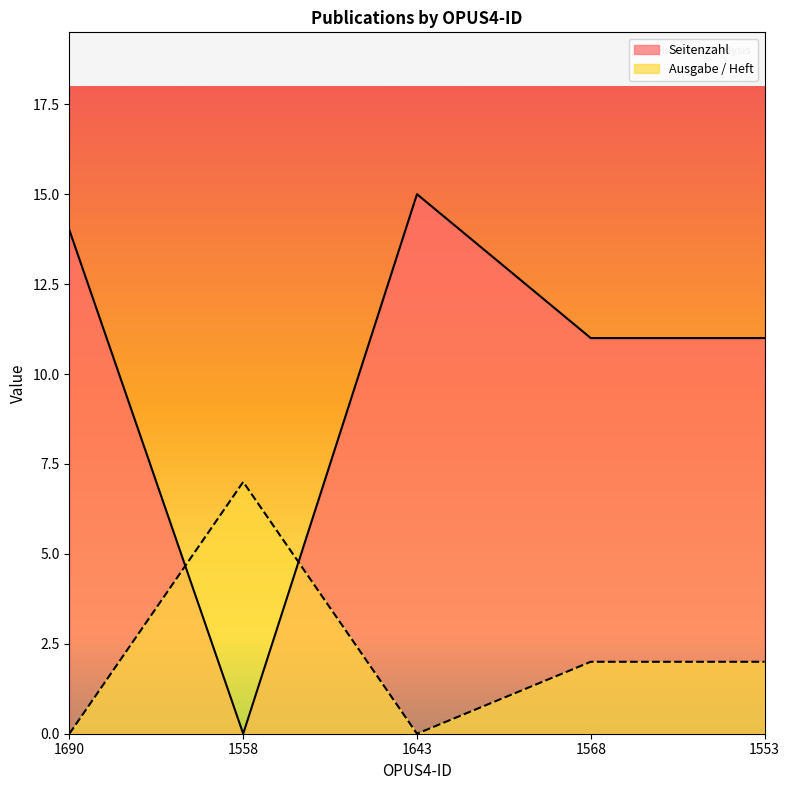

How many lines are shown in the chart?

2